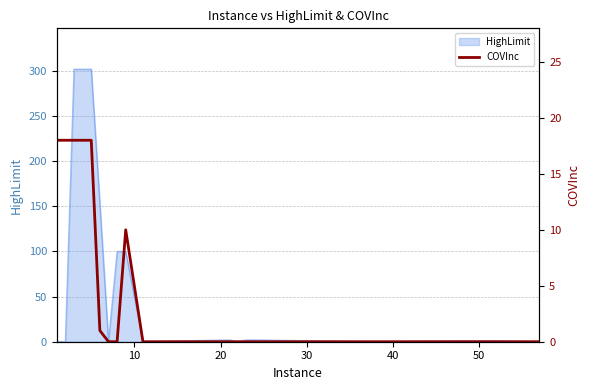

True or false: there are more than 1 points higher than both neighbors.

False